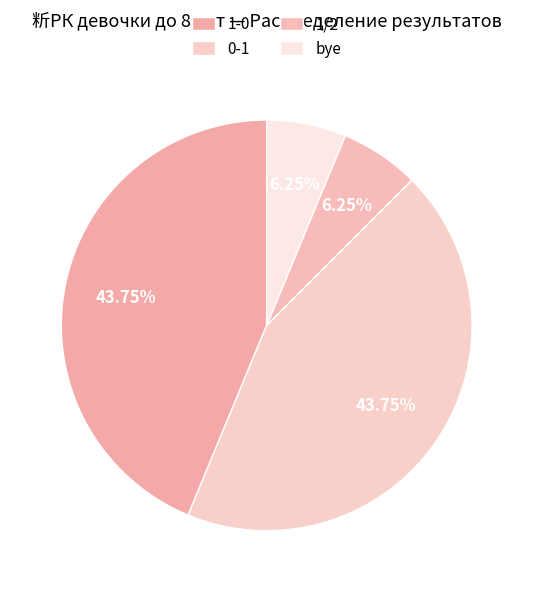

To the nearest percent, what is the combined percentage of 0-1 and 1/2?

50%